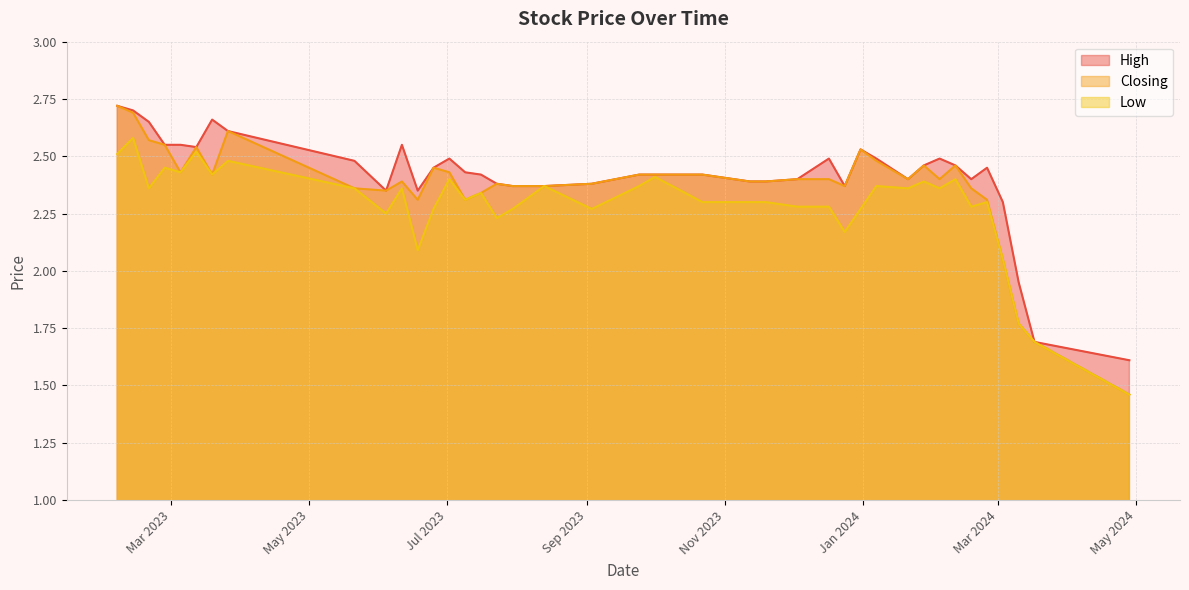

Which series changed the most between 31/12/2023 and 19/02/2023?

High